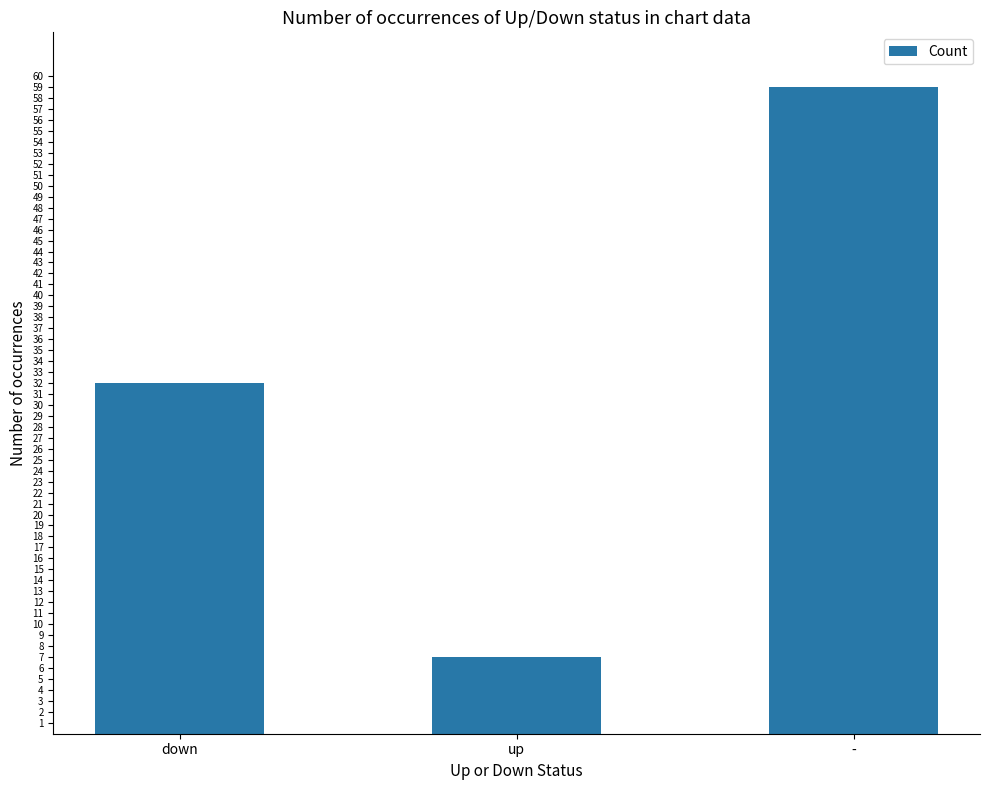

What is the sum of all values?

98